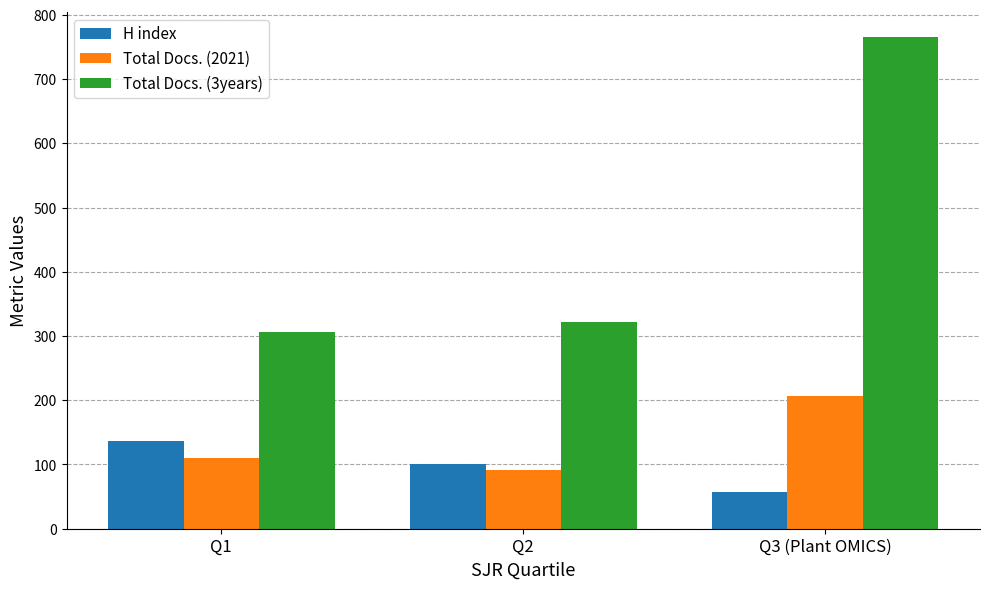

How many bars are there in each group?

3